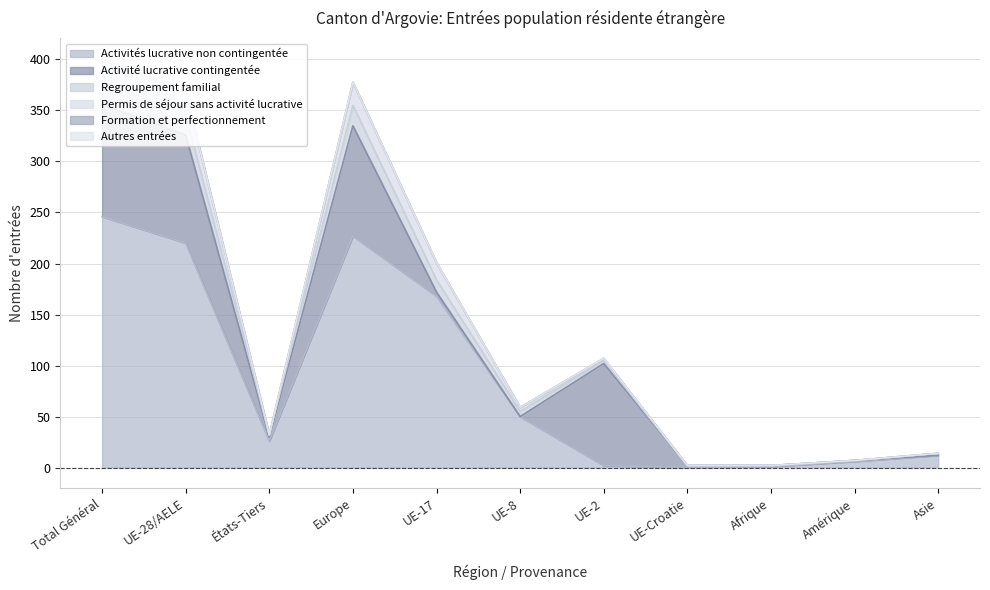

What are all the series names shown in the legend?

Activités lucrative non contingentée, Activité lucrative contingentée, Regroupement familial, Permis de séjour sans activité lucrative, Formation et perfectionnement, Autres entrées